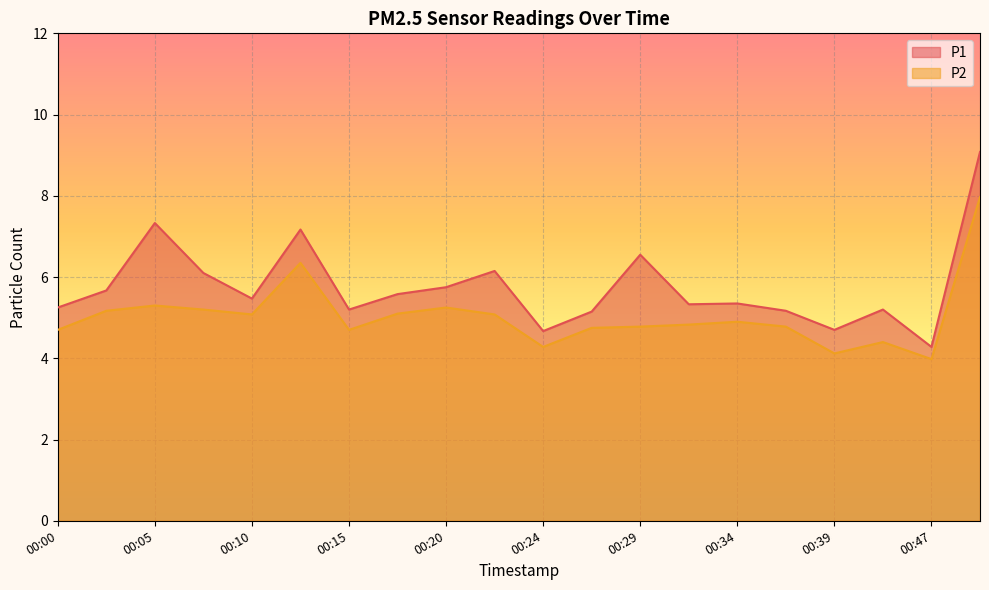

Between 00:05 and 00:42, which is larger?

00:05